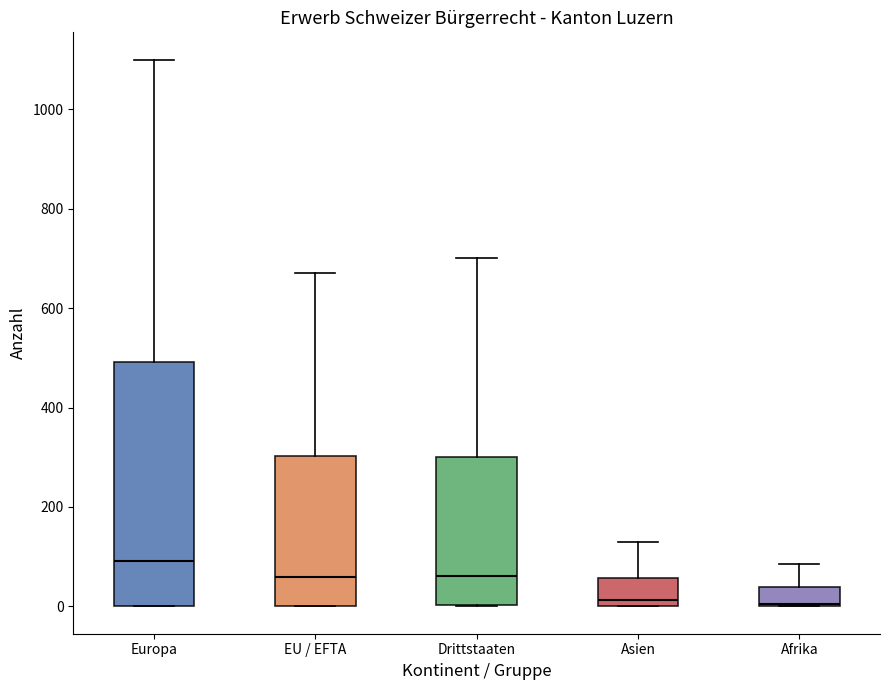

Reading left to right, transcribe this box plot: for each box, give where its median line is, the range the box spans, and where its two whiskers end, as read against the y-axis. The values are not printed on the chart, so give them approximately, as read against the axis.

Europa: median 100, box 0 to 500, whiskers 0 to 1100
EU / EFTA: median 60, box 0 to 300, whiskers 0 to 680
Drittstaaten: median 60, box 0 to 300, whiskers 0 to 700
Asien: median 20, box 0 to 60, whiskers 0 to 120
Afrika: median 0, box 0 to 40, whiskers 0 to 80